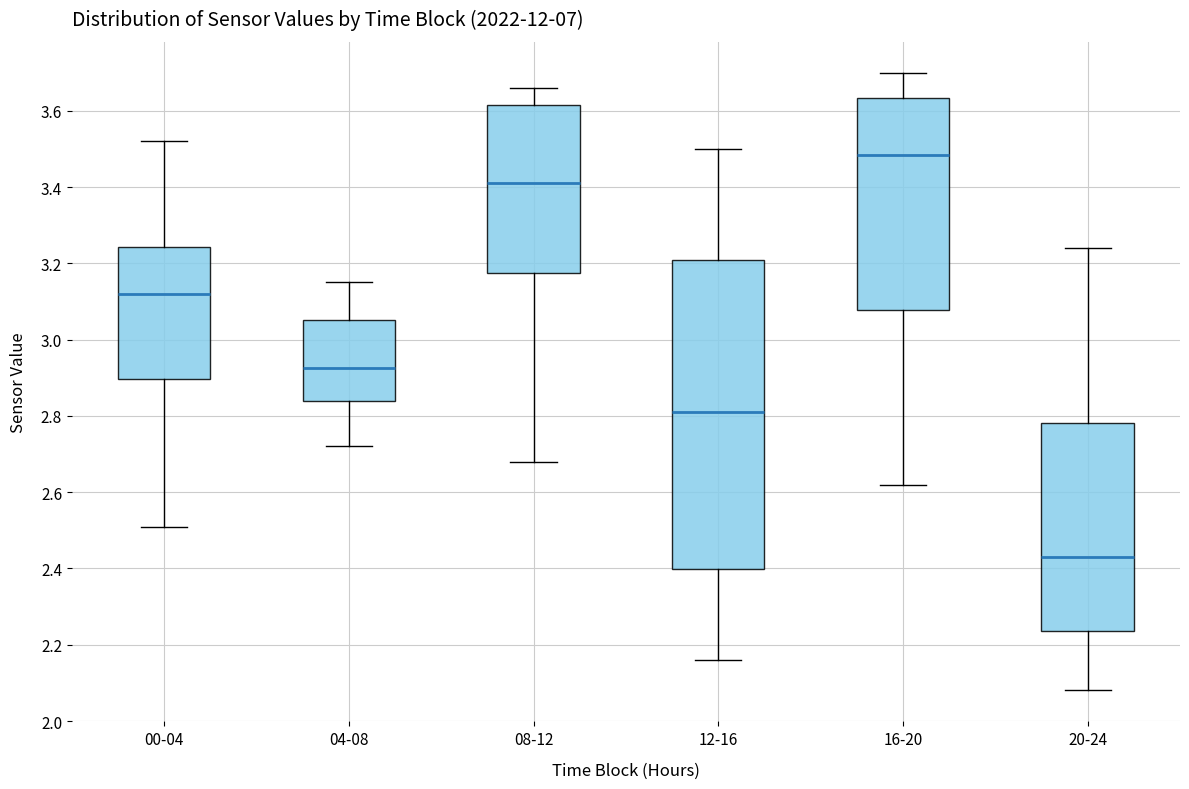

Which box's median line is the lowest?

20-24